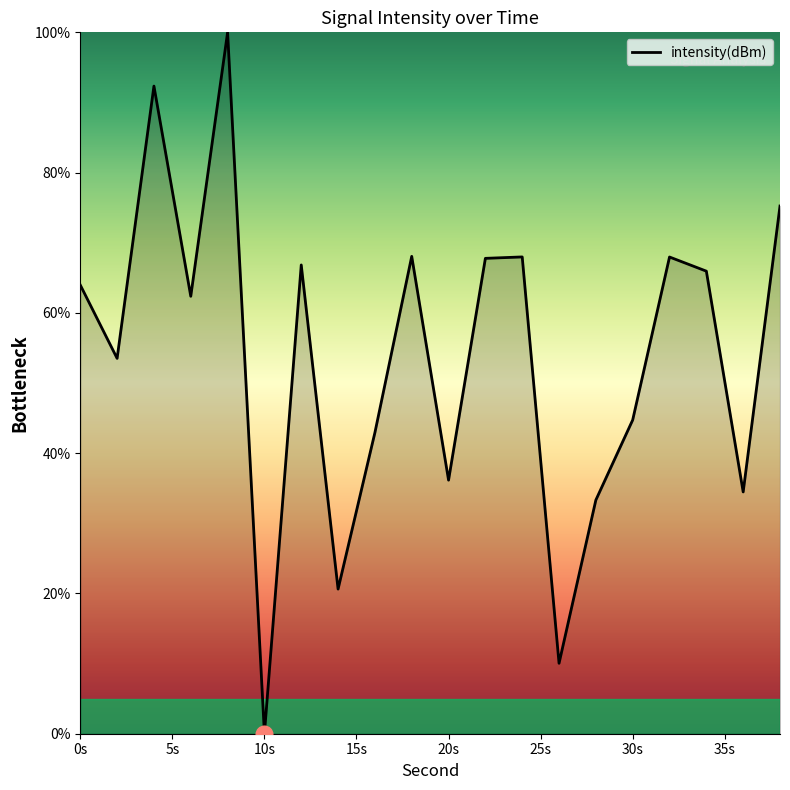

How many lines are shown in the chart?

1